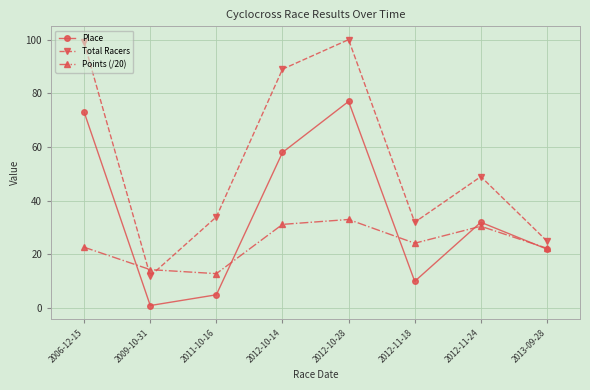

How many interior local peaks does the Place series have?

2